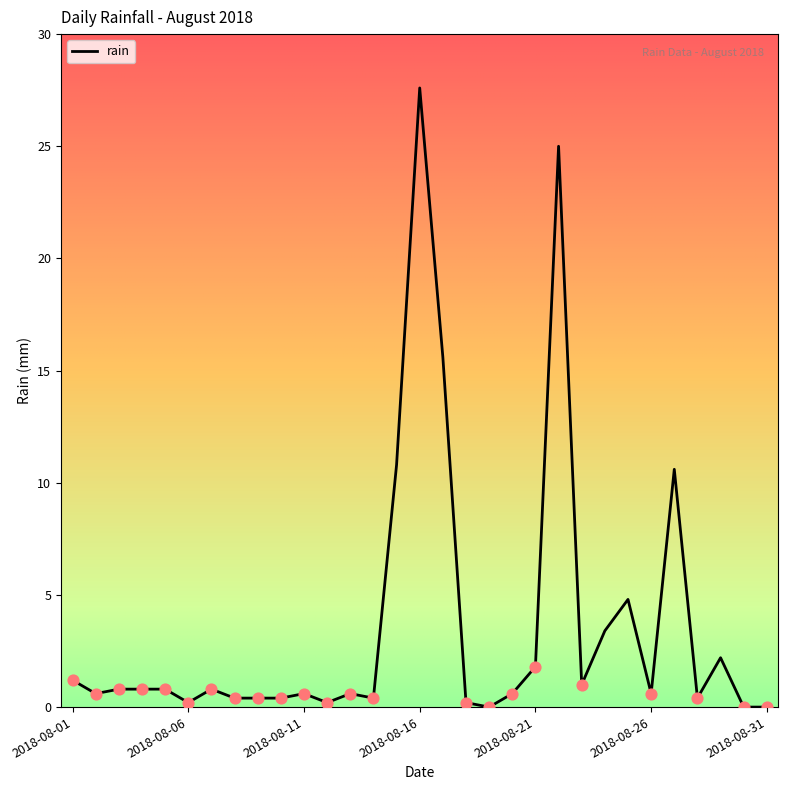

What is the greatest value displayed?

27.6